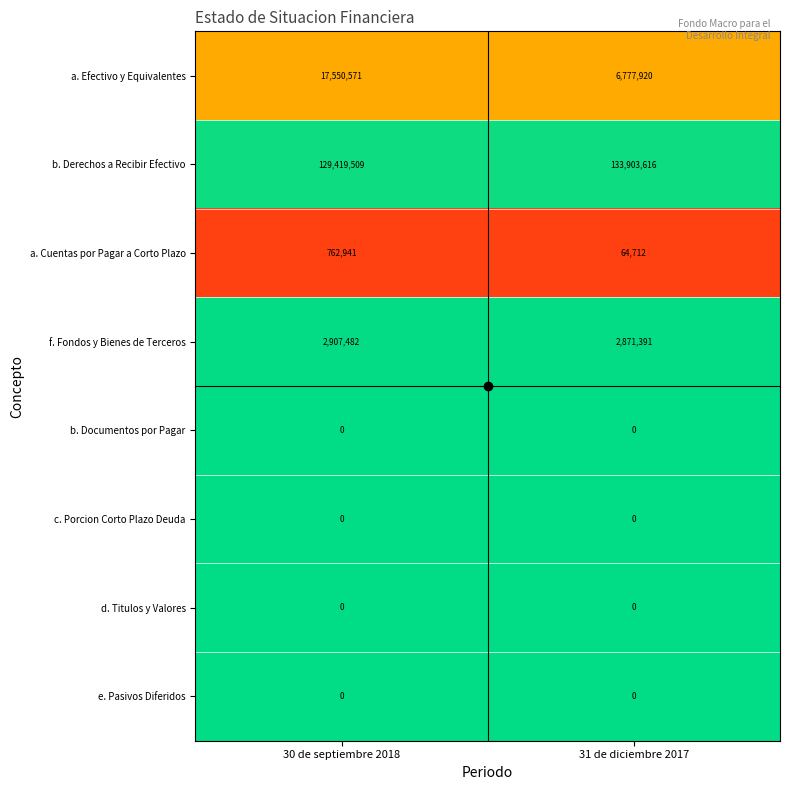

Count the number of categories in the chart.

2